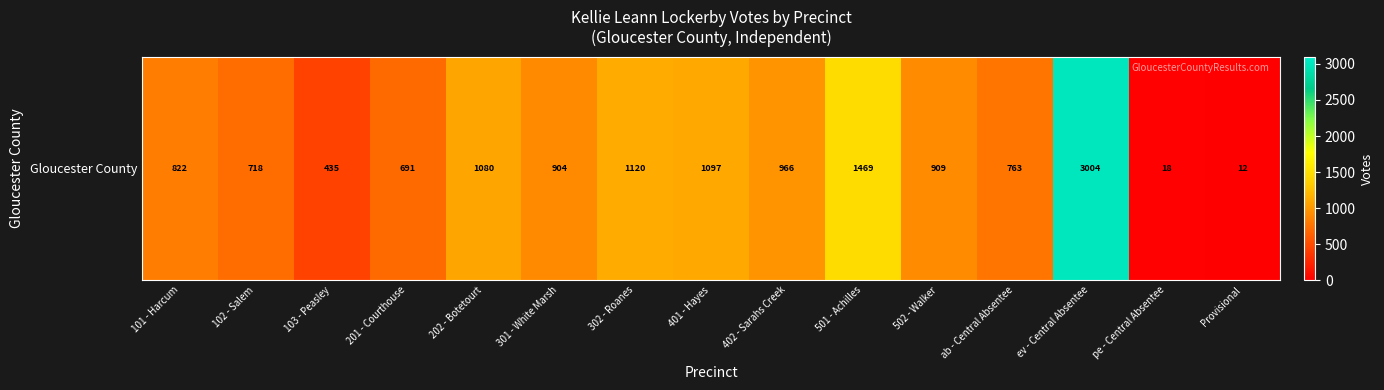

What is the change in value from 102 - Salem to 402 - Sarahs Creek?

+248